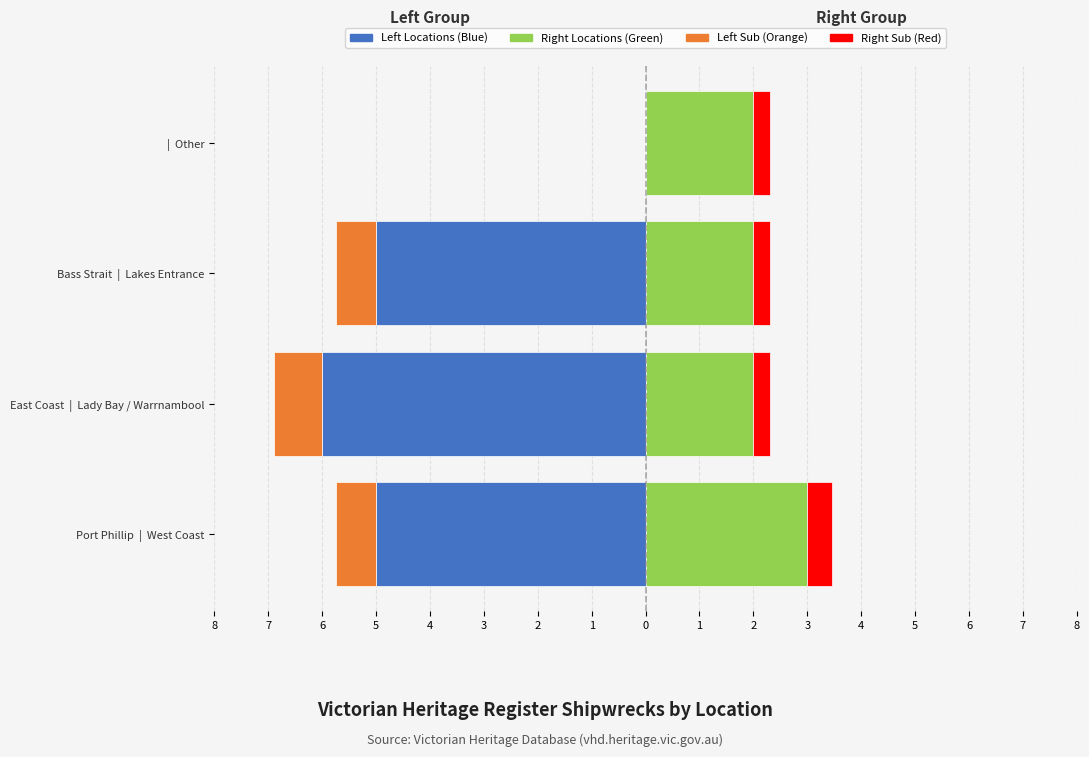

How many distinct data groups are displayed?

4